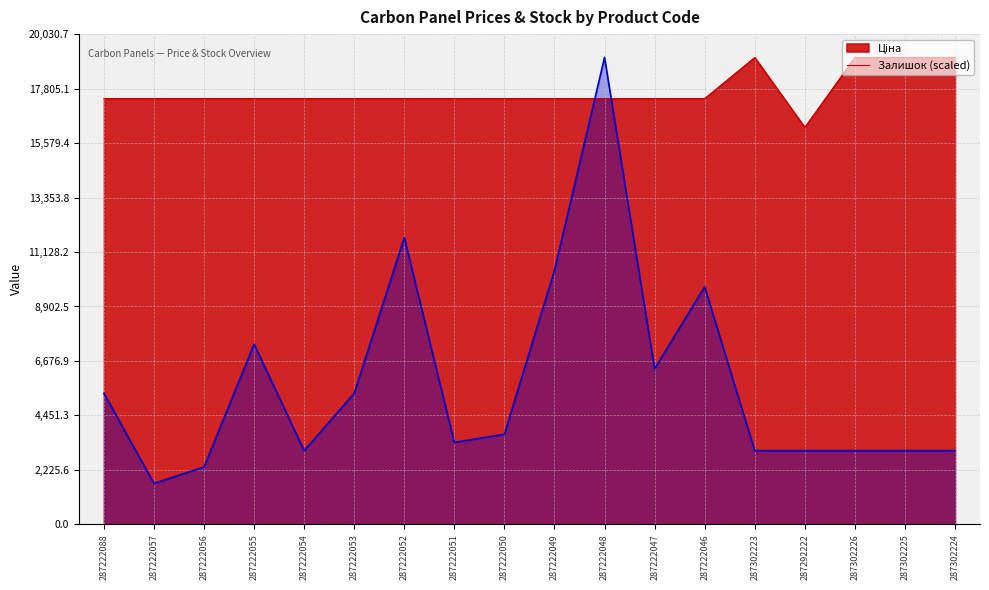

What is the difference between the maximum and minimum values in the Залишок (scaled) series?

17403.5